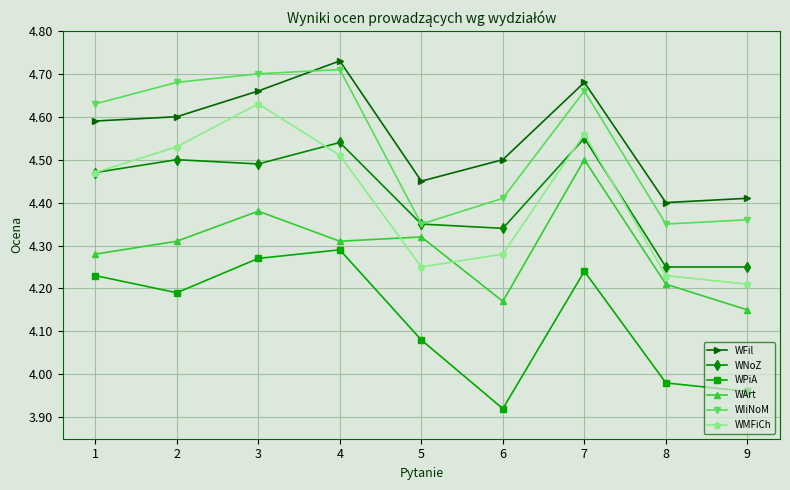

What is the difference between the highest and lowest values at 3?

0.4